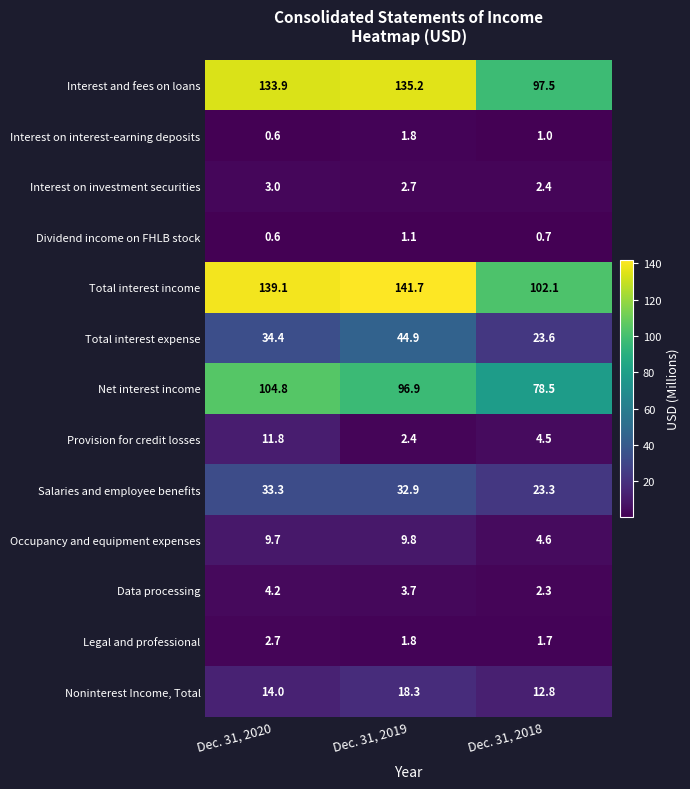

What is the minimum value shown in the chart?

0.6